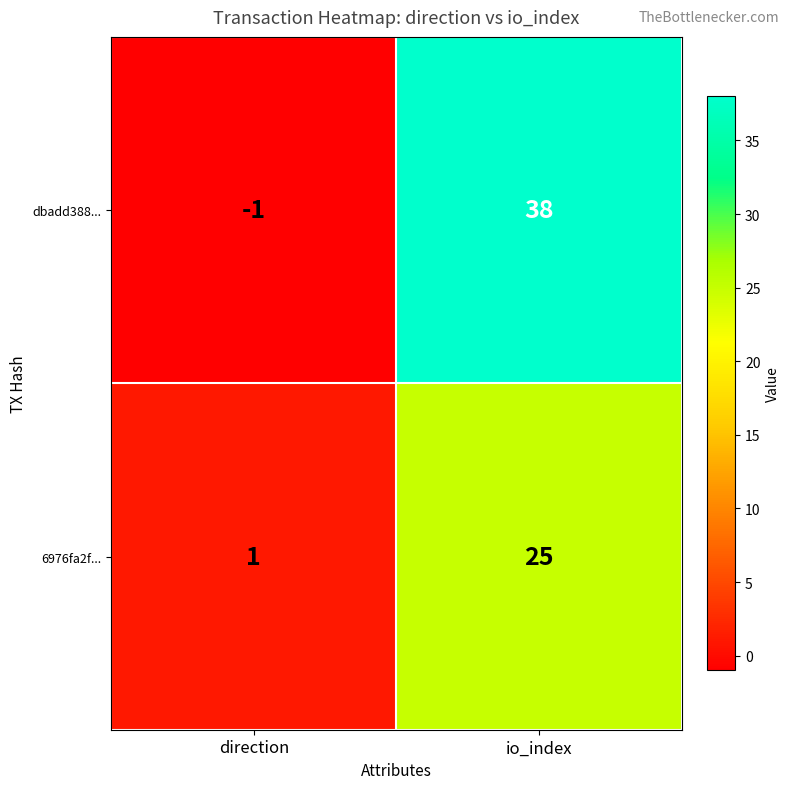

What value does the 6976fa2f... series have at io_index, to the nearest 5?

25